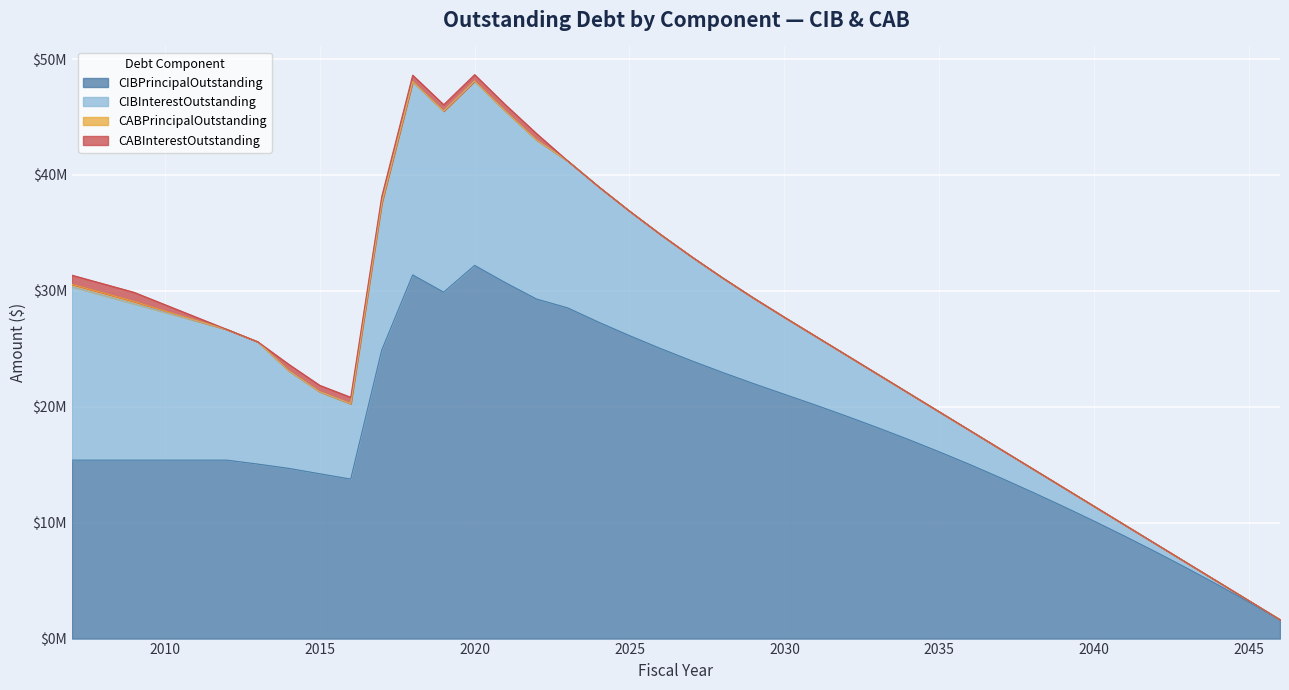

What is the difference between the maximum and minimum values in the CABPrincipalOutstanding series?

204996.0